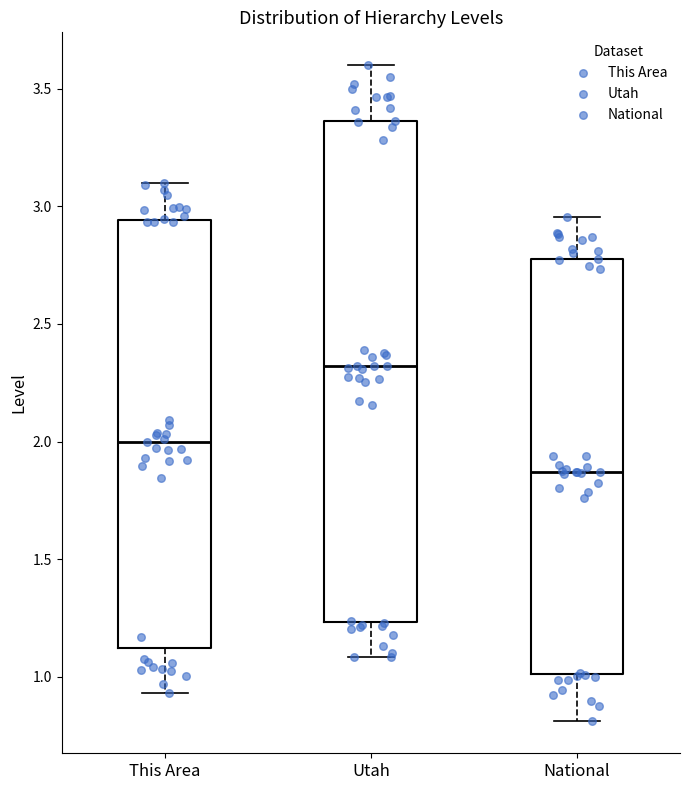

Reading left to right, read every box against the y-axis: the position of its median line, the range the box covers, and the ends of its whiskers. The values are not printed on the chart, so give them approximately, as read against the axis.

This Area: median 2.00, box 1.10 to 2.95, whiskers 0.95 to 3.10
Utah: median 2.30, box 1.25 to 3.35, whiskers 1.10 to 3.60
National: median 1.85, box 1.00 to 2.75, whiskers 0.80 to 2.95